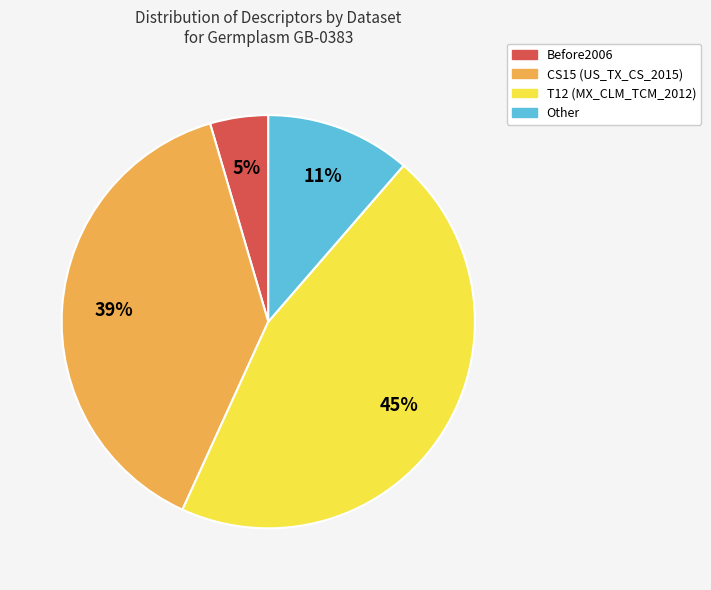

Which slice is the smallest?

Before2006